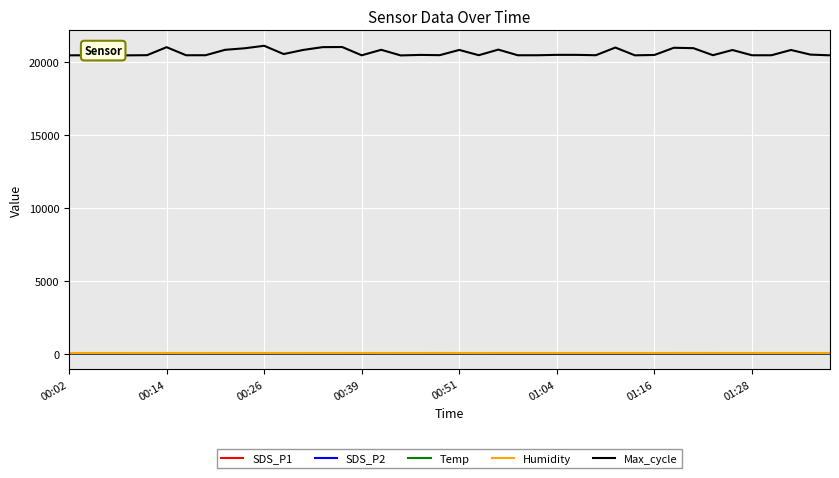

True or false: Max_cycle and SDS_P1 intersect in this chart.

False